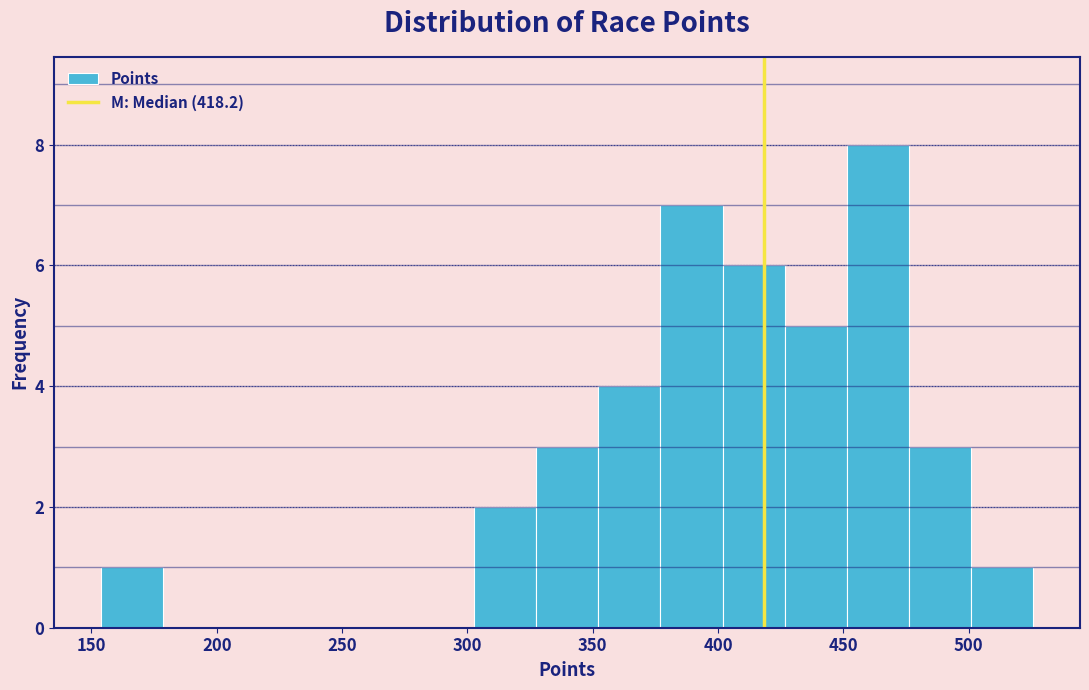

Which range on the x-axis has the tallest bar?

450 to 475